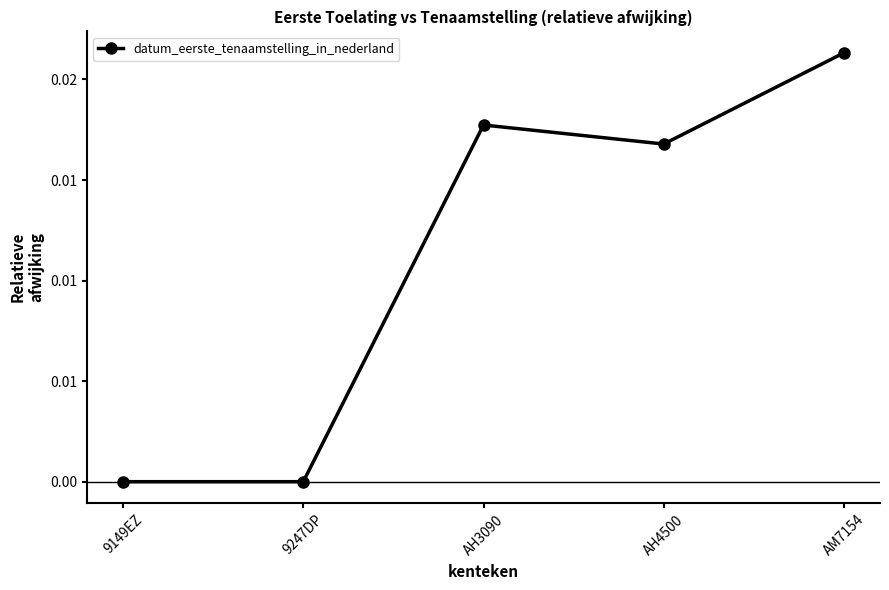

Is this an area chart (filled region under the line)?

No